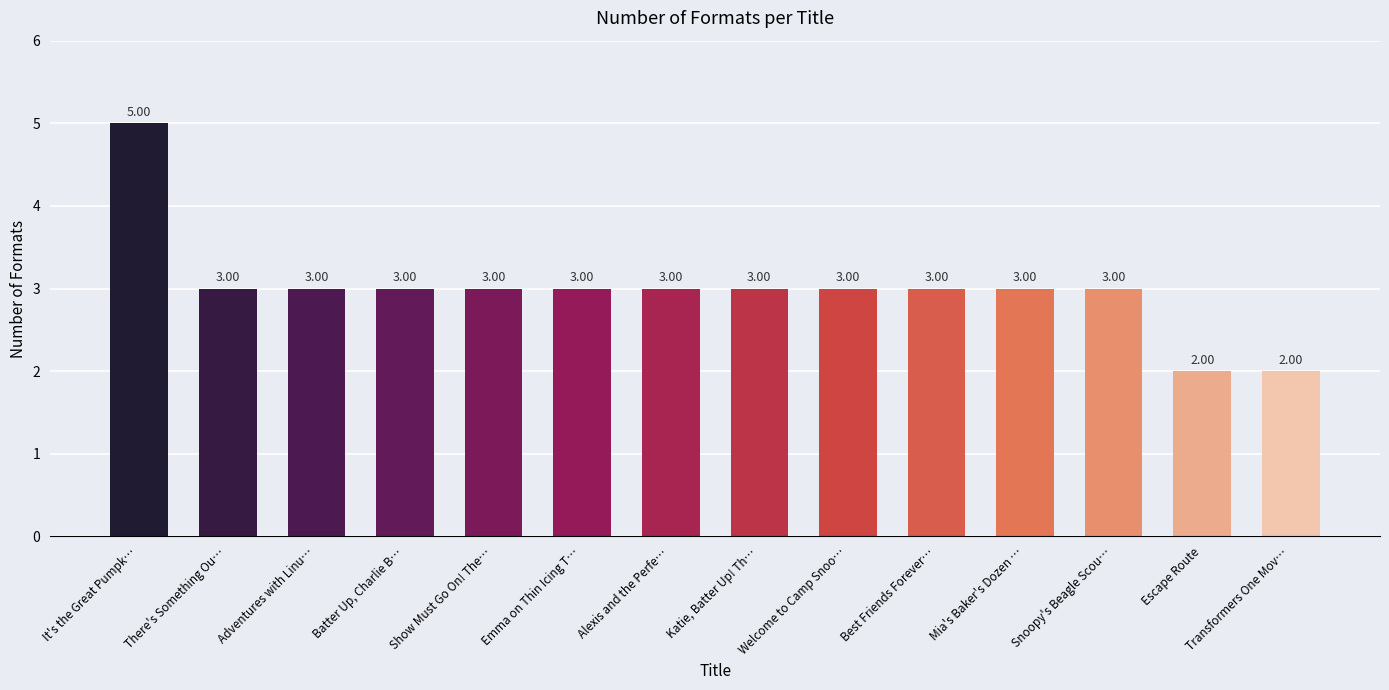

Which label corresponds to the largest value in the chart?

It's the Great Pumpk…